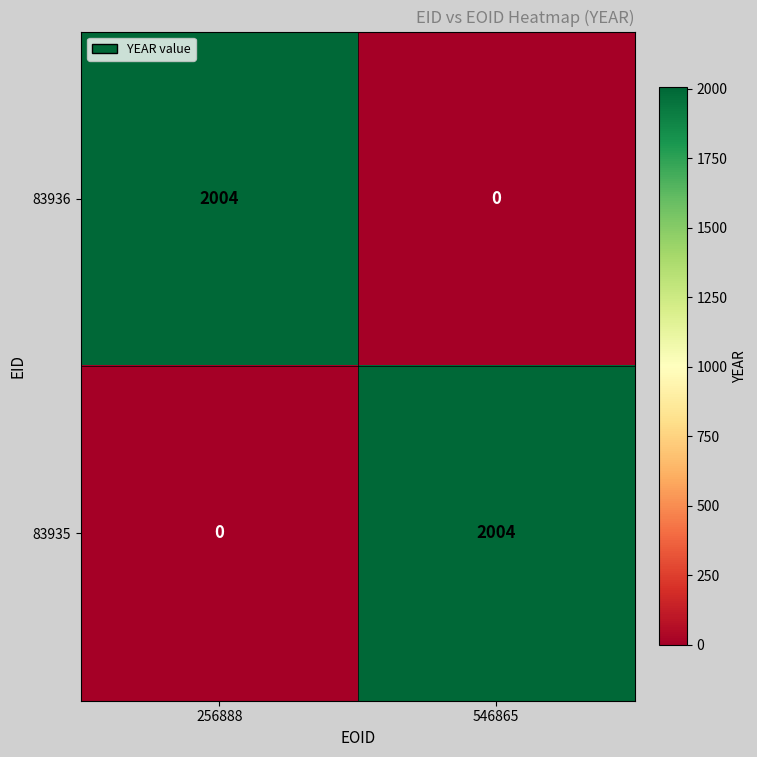

What is the difference between the maximum and minimum values in the 83936 series?

2004